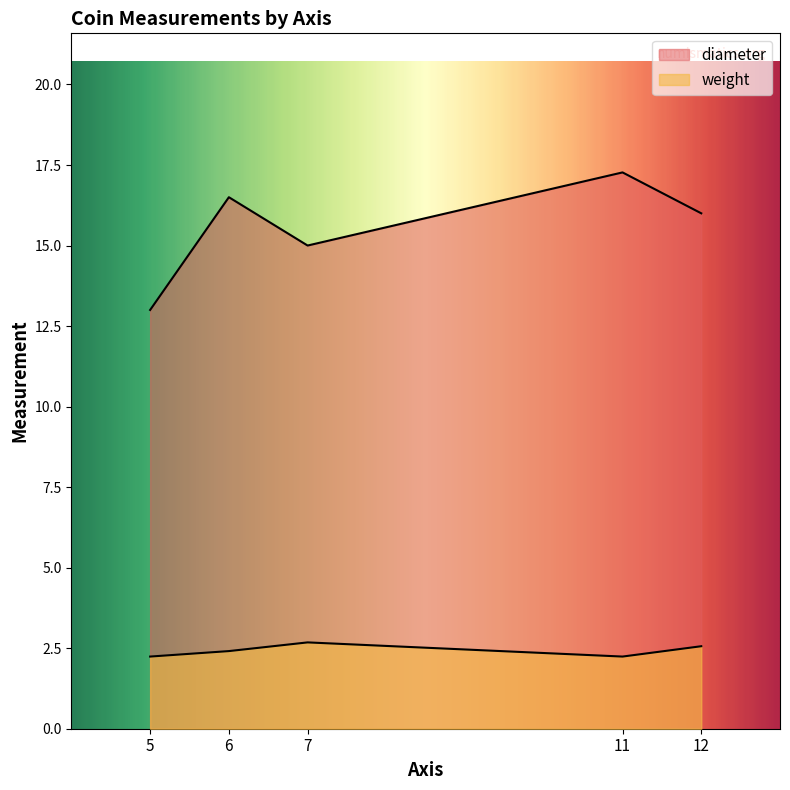

At which category is the sum across all series the highest?

11